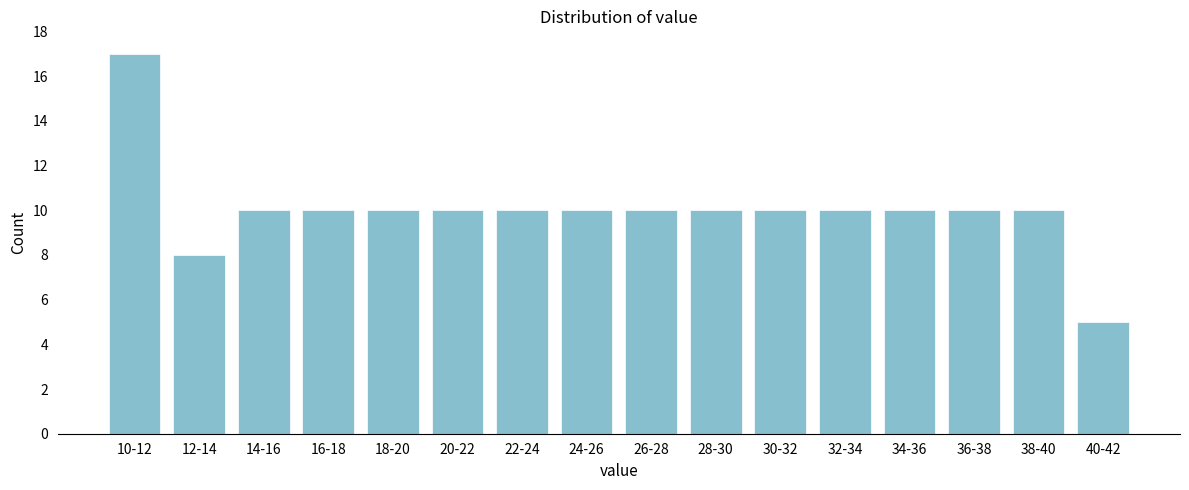

Reading left to right, transcribe all the data shown in this chart.

17	8	10	10	10	10	10	10	10	10	10	10	10	10	10	5